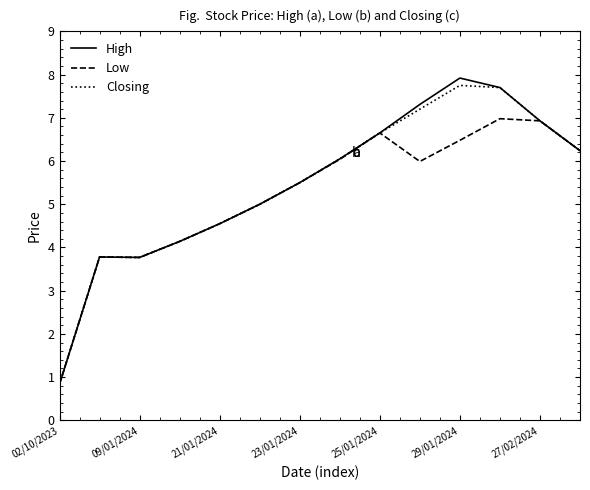

Which series has the largest range (max minus min)?

High